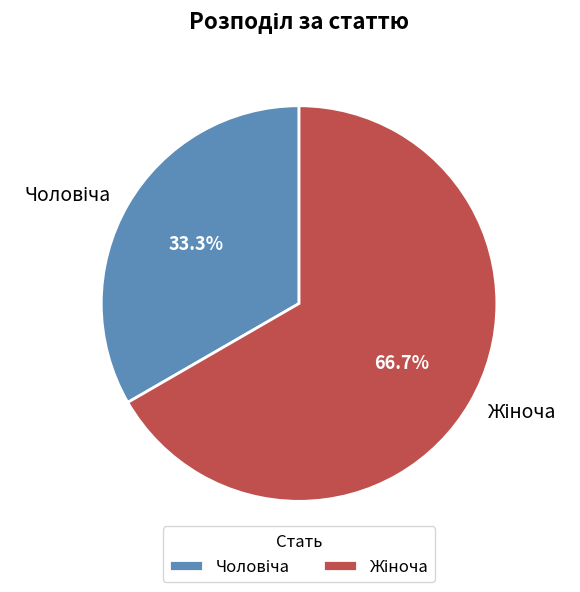

Is there any slice that represents more than half of the pie?

Yes